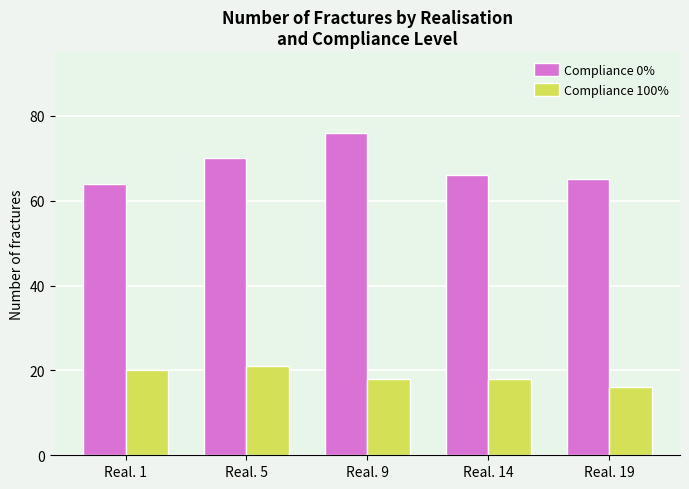

What is the difference between the maximum and minimum values in the Compliance 100% series?

5